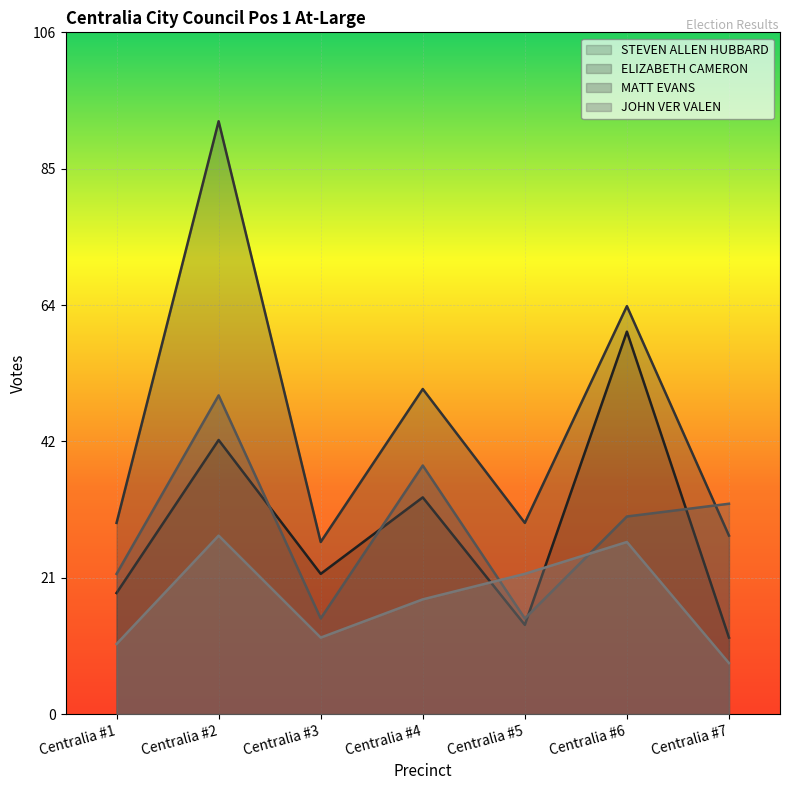

How many MATT EVANS values are between 15 and 39?

6